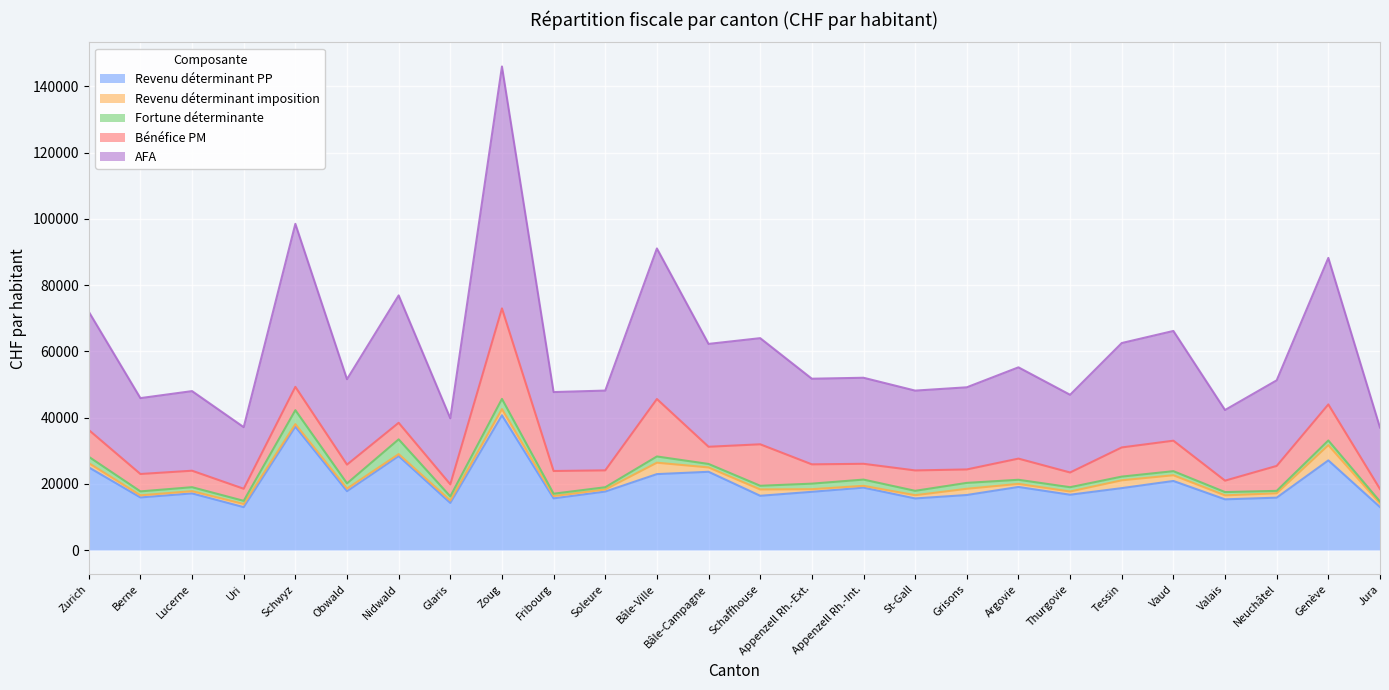

What is the lowest value of the Revenu déterminant imposition series?

542.5